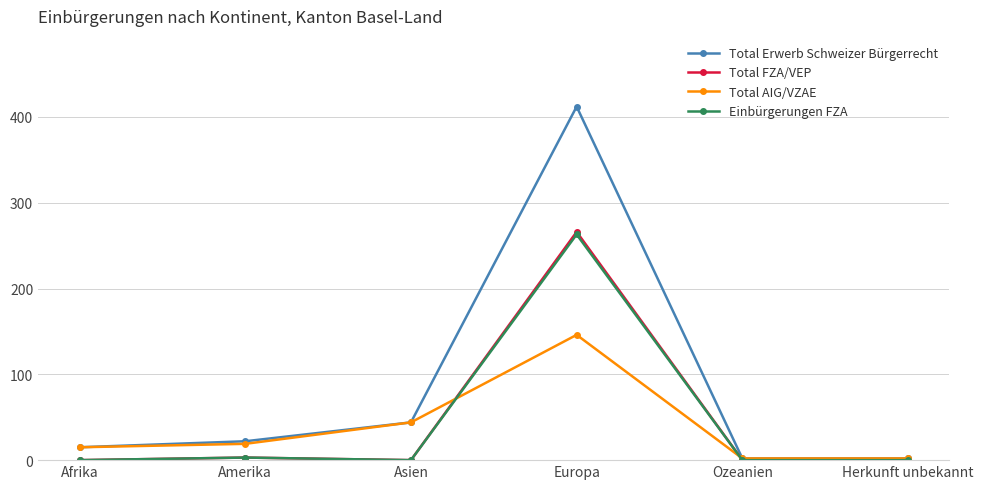

What is the label of the 3rd point from the right?

Europa